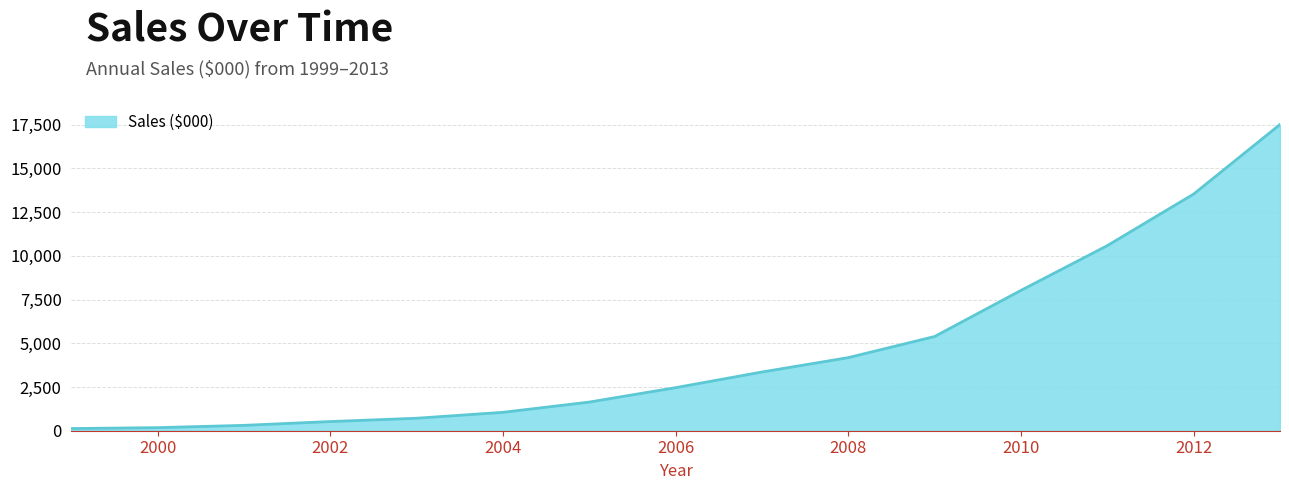

What is the difference between the maximum and minimum values?

17391.4